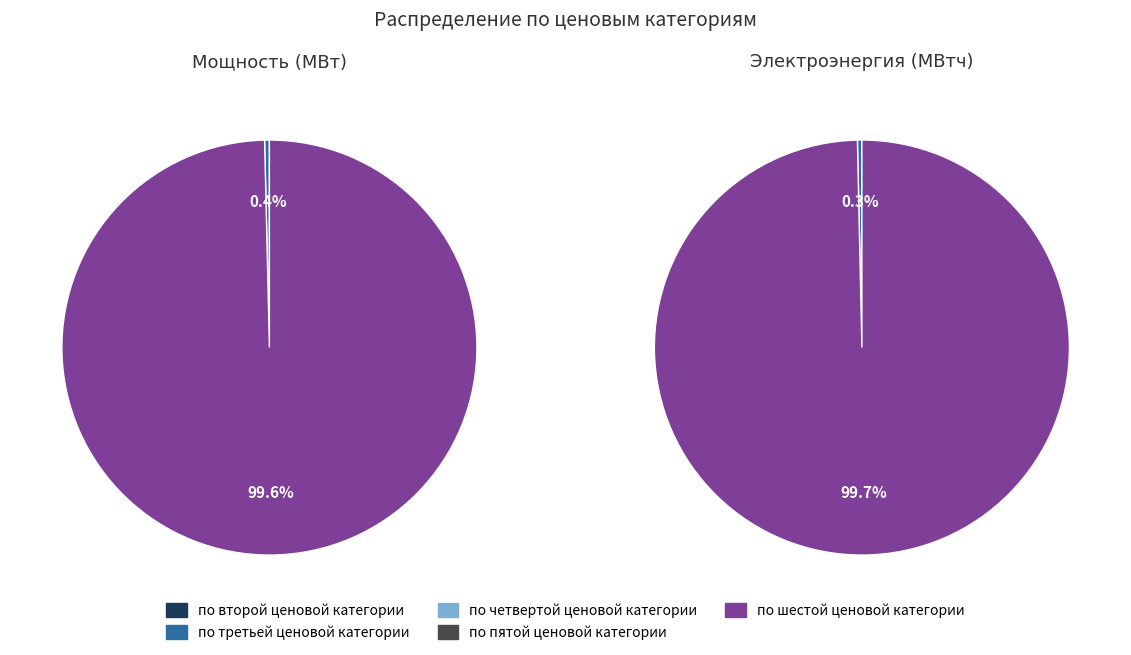

Which slice is the smallest?

по второй ценовой категории (МВт)